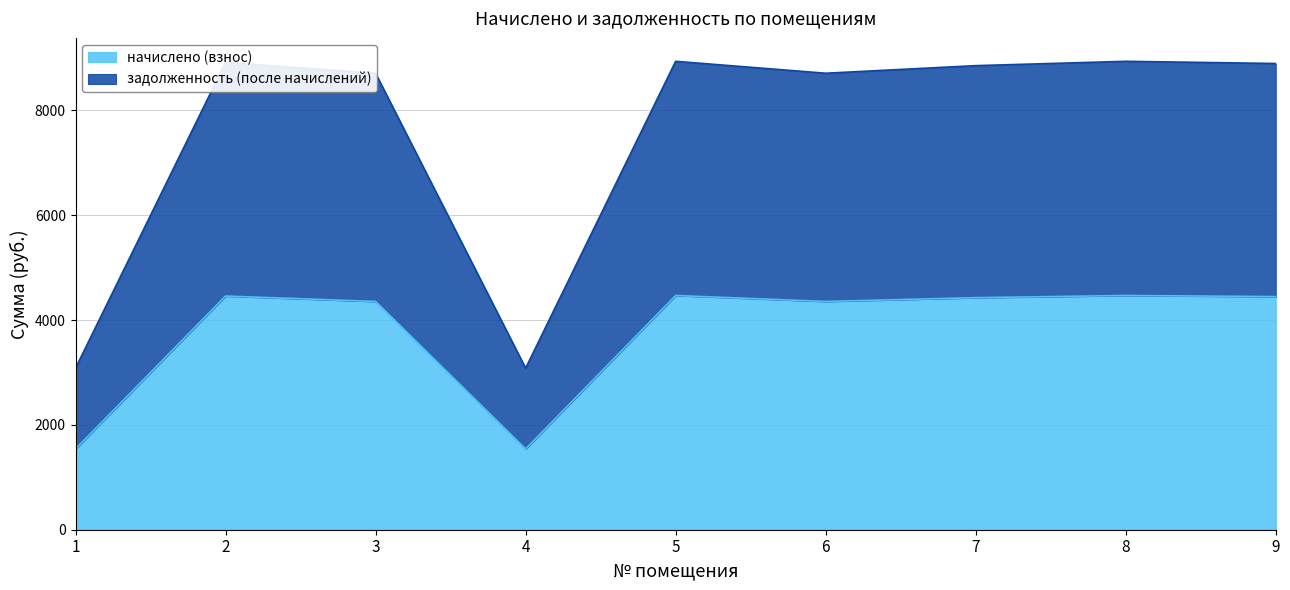

True or false: начислено (взнос) has more than 0 interior local peaks.

True